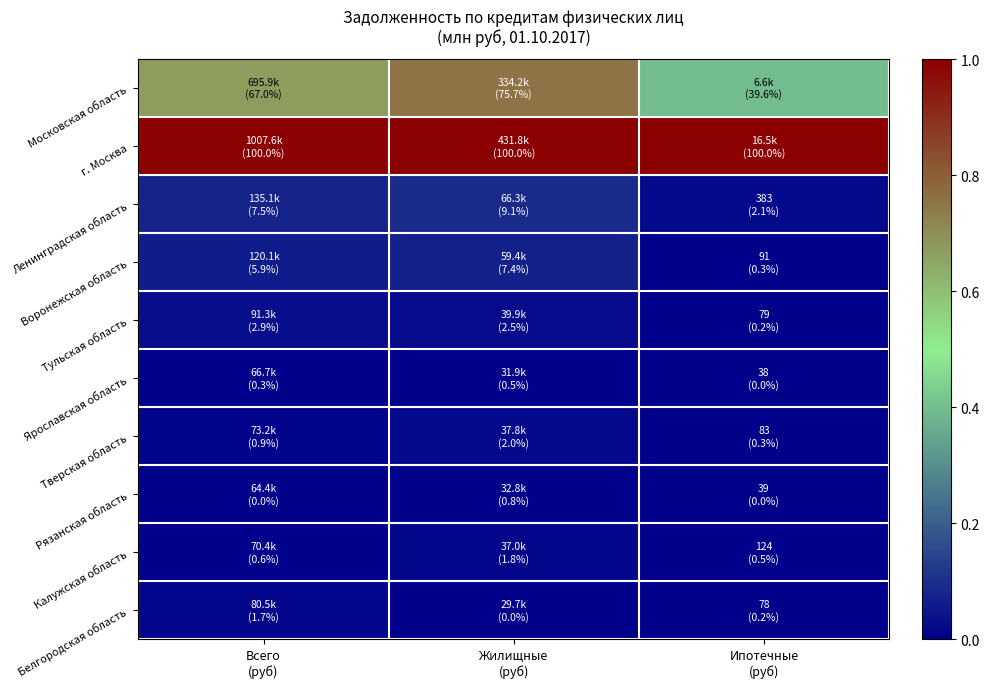

Which has a higher value, Жилищные
(руб) or Всего
(руб)?

Жилищные
(руб)